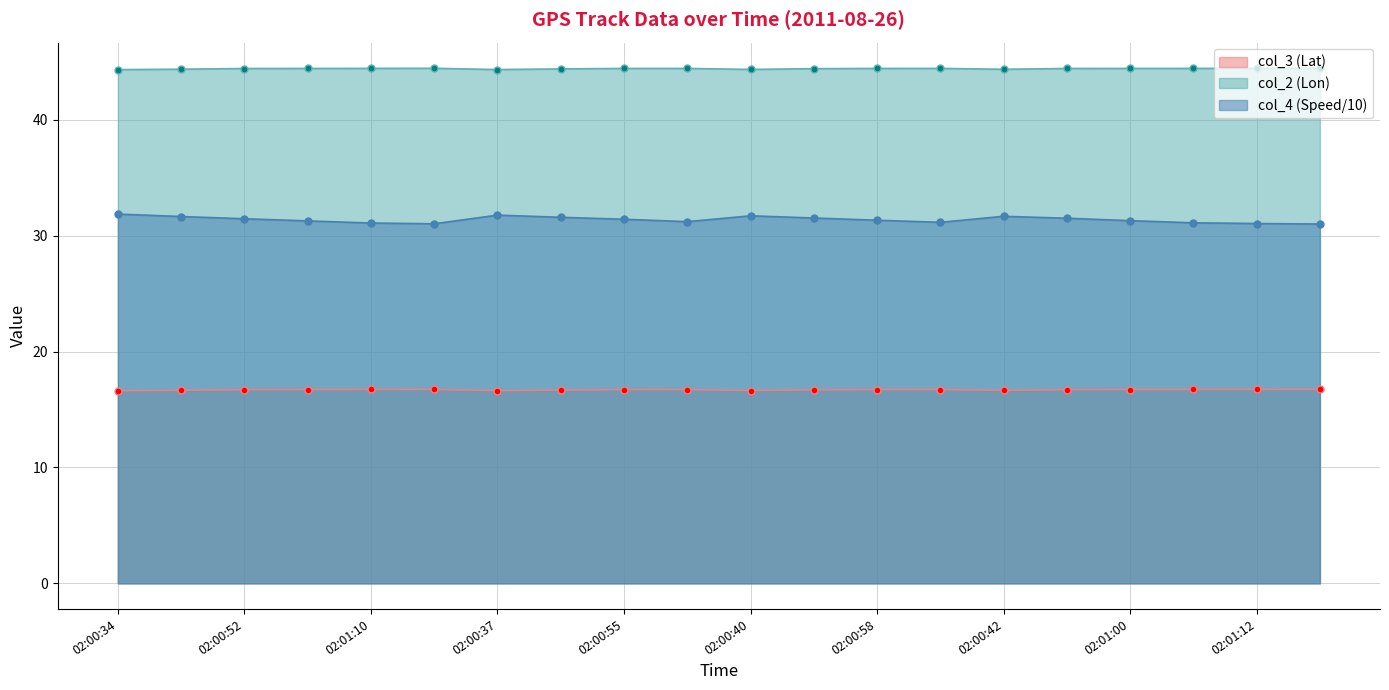

At which category is the sum across all series the highest?

02:00:34